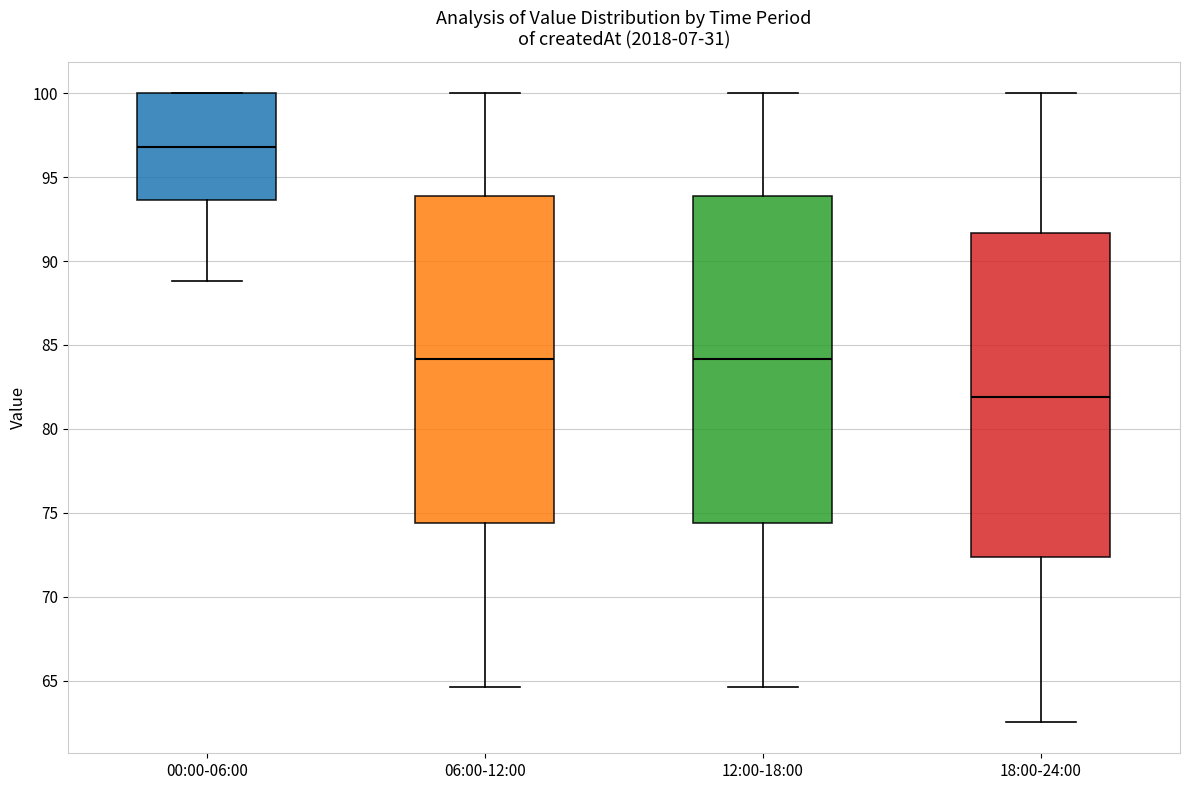

Which box's median line is the highest?

00:00-06:00